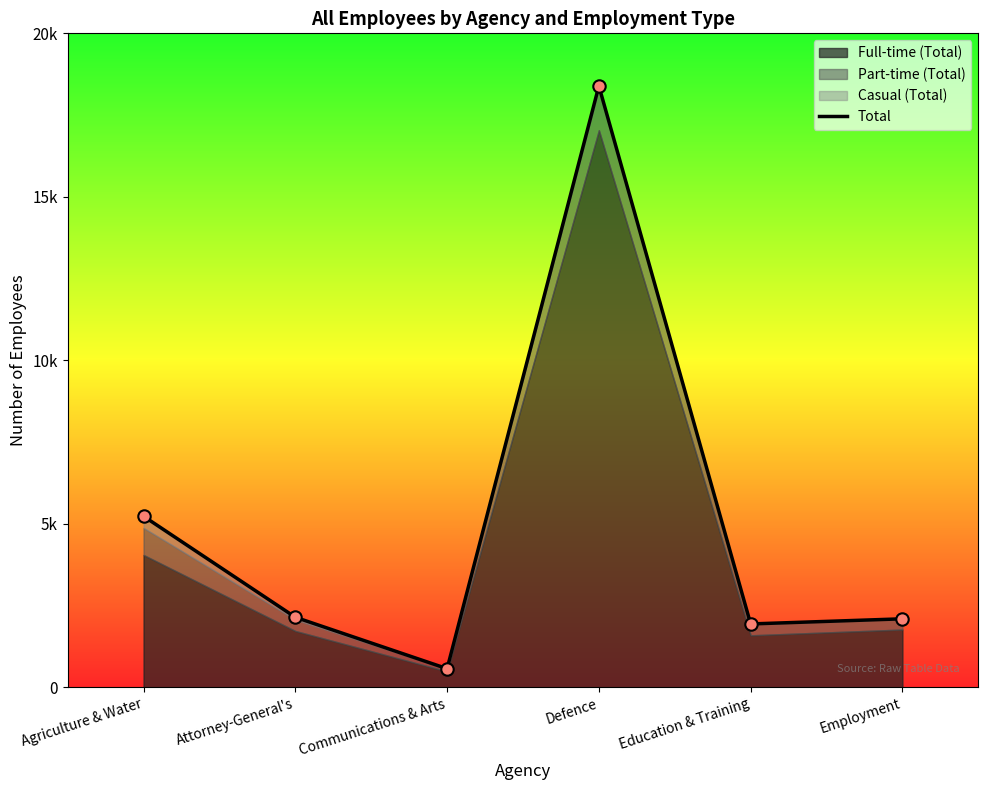

Approximately how many times larger is the value at Defence compared to Employment?

8.8